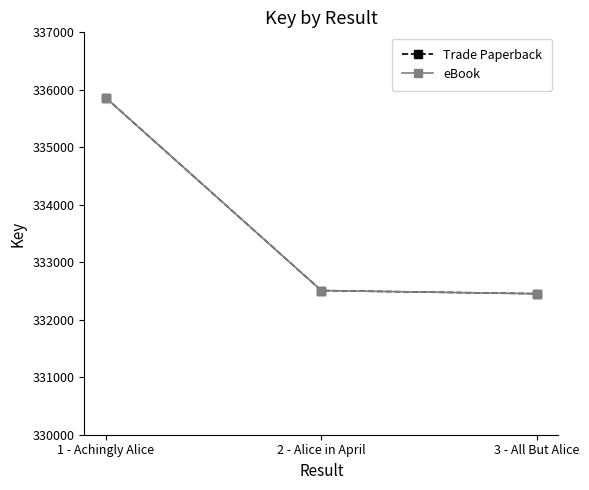

At 1 - Achingly Alice, list the series in order from largest to smallest.

Trade Paperback, eBook